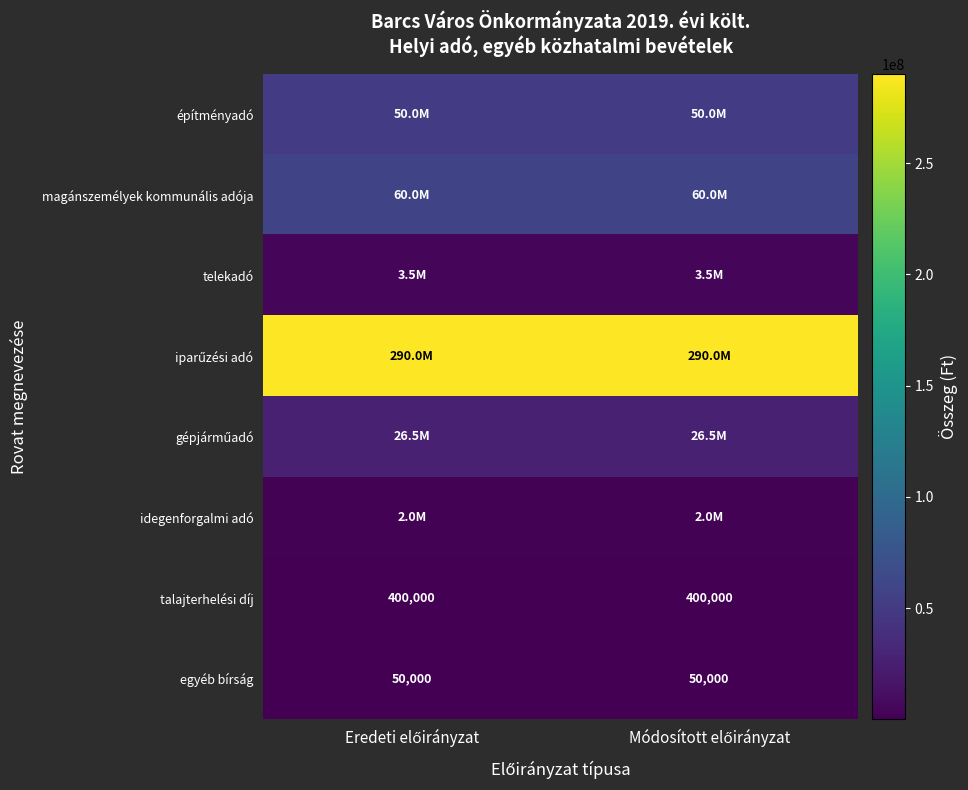

What is the average value of the egyéb bírság series?

50000